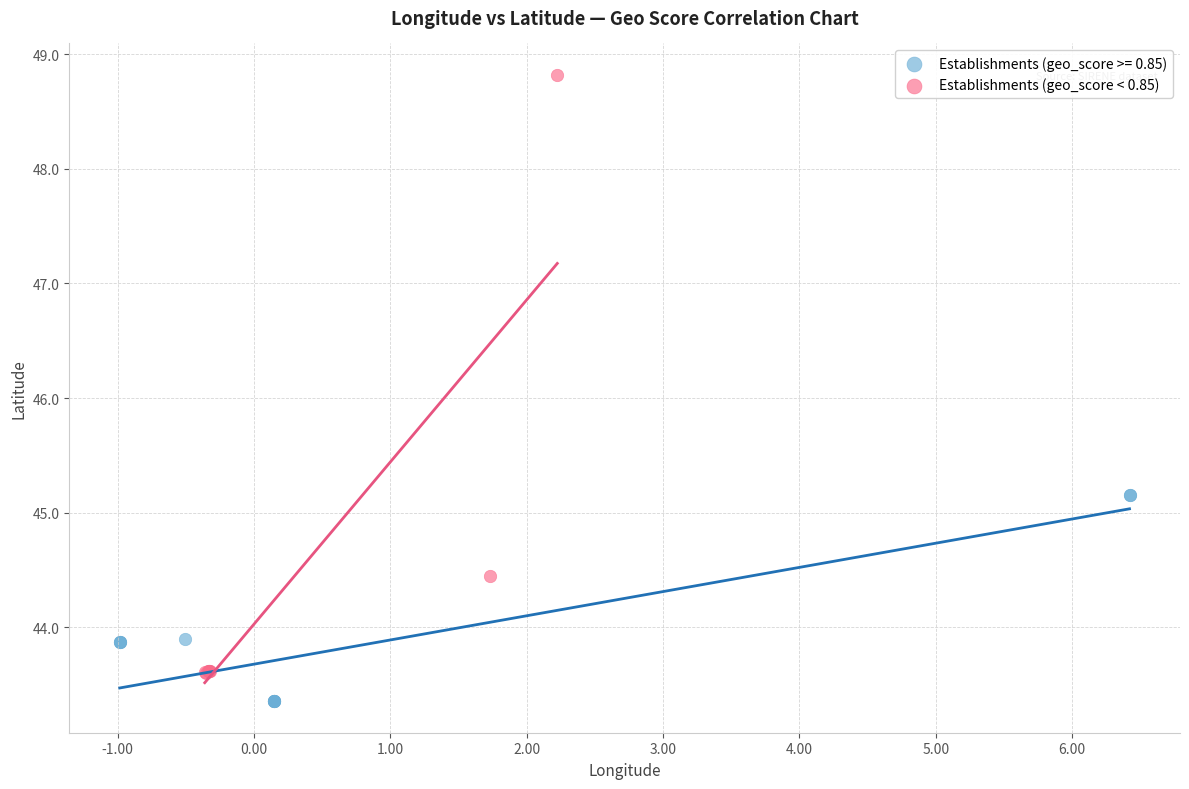

Which series has the largest Y range (max minus min)?

Establishments (geo_score < 0.85)